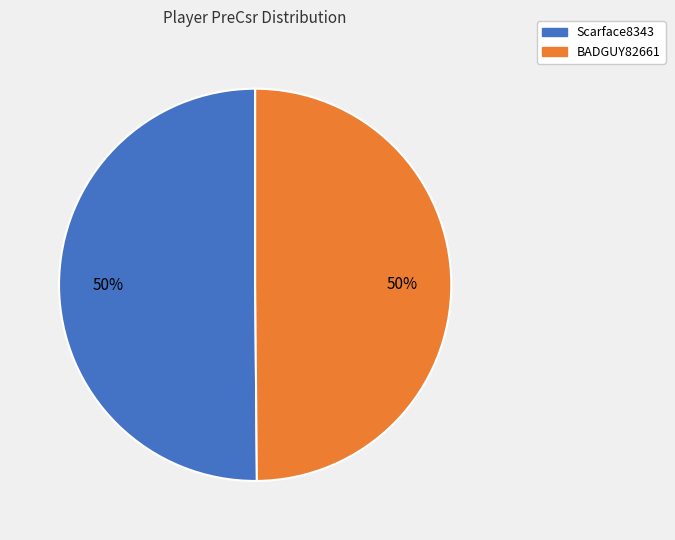

To the nearest percent, what is the combined percentage of Scarface8343 and BADGUY82661?

100%